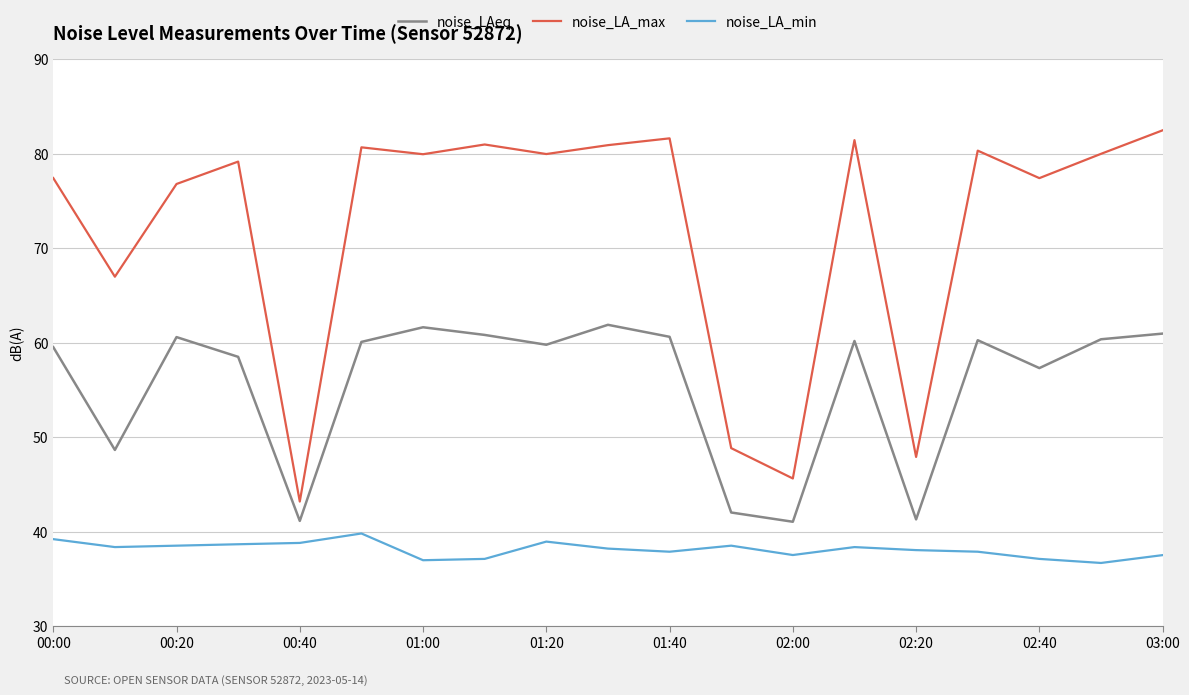

True or false: noise_LA_min and noise_LA_max cross at least once.

False